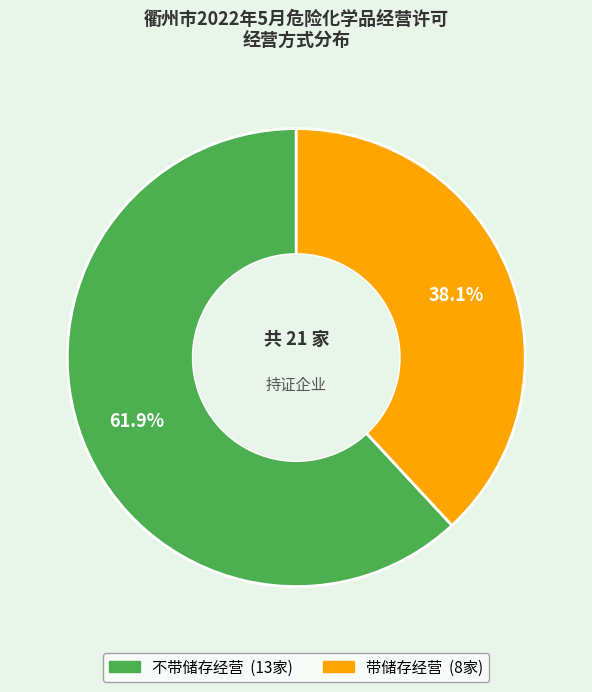

Which has a higher value, 带储存经营 or 不带储存经营?

不带储存经营